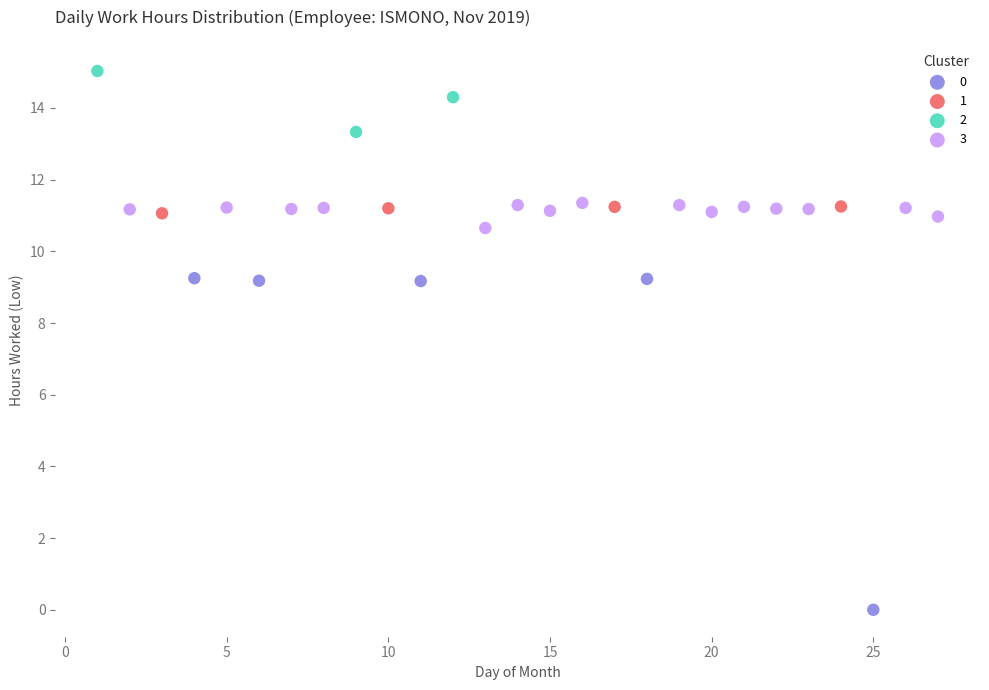

What are all the series names shown in the legend?

0, 1, 2, 3